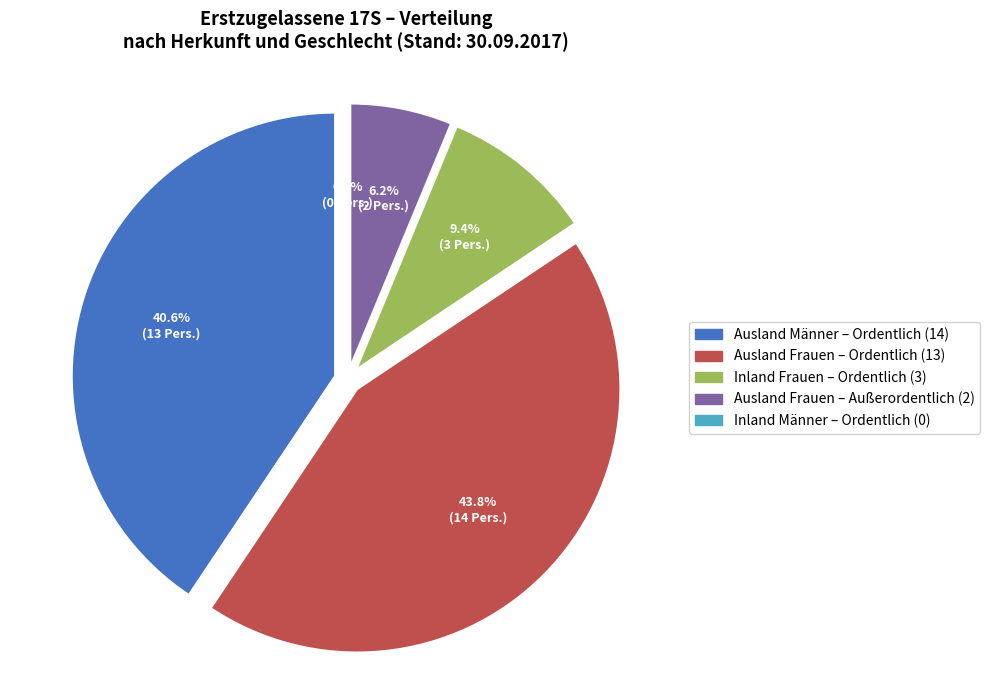

How many slices are in this pie chart?

5